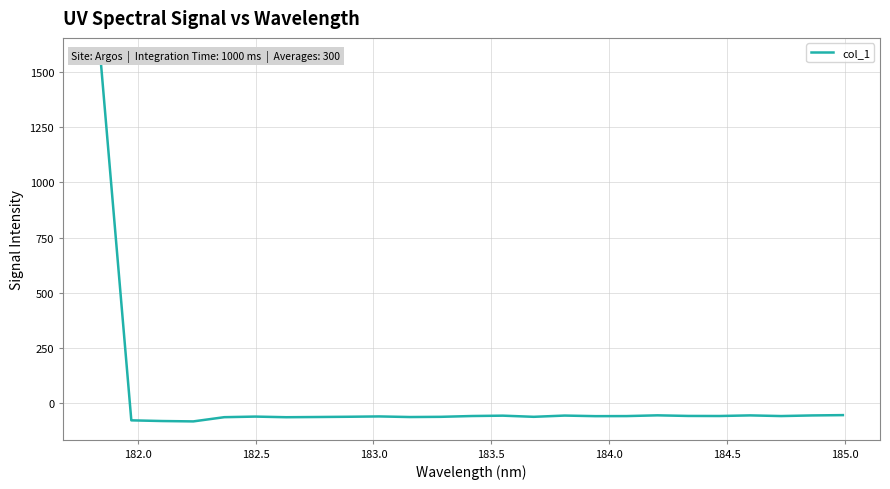

What is the value of the 2nd point from the left?

-78.2